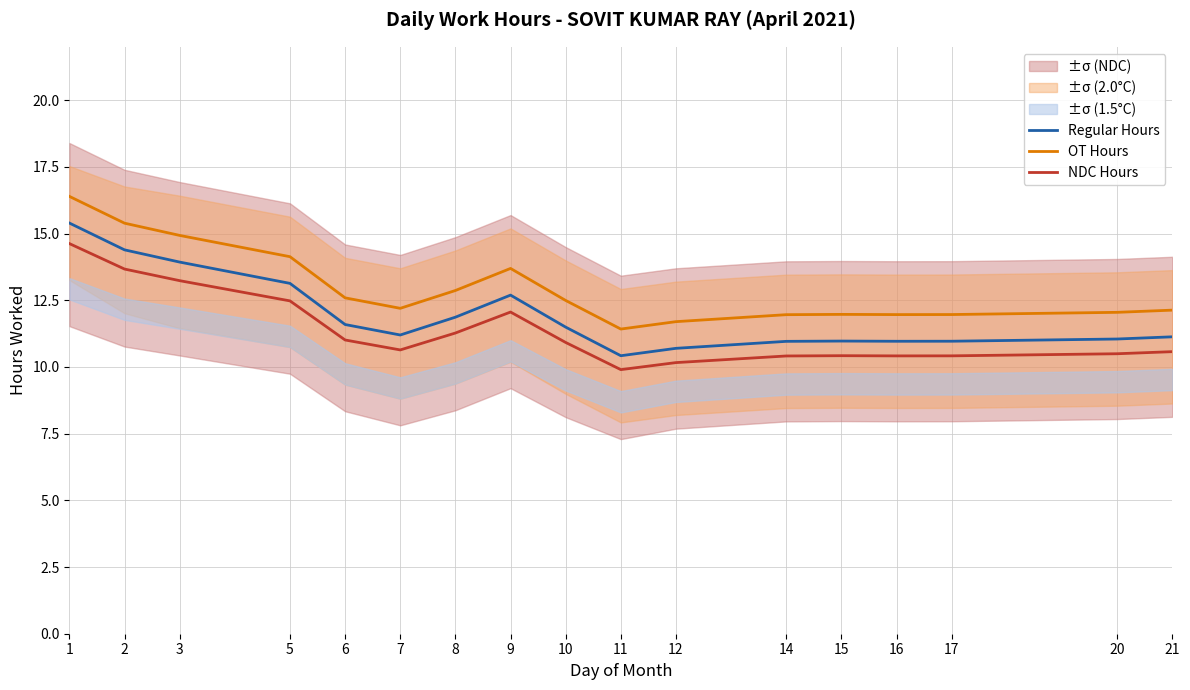

Which category has the lowest value in the Regular Hours series?

11